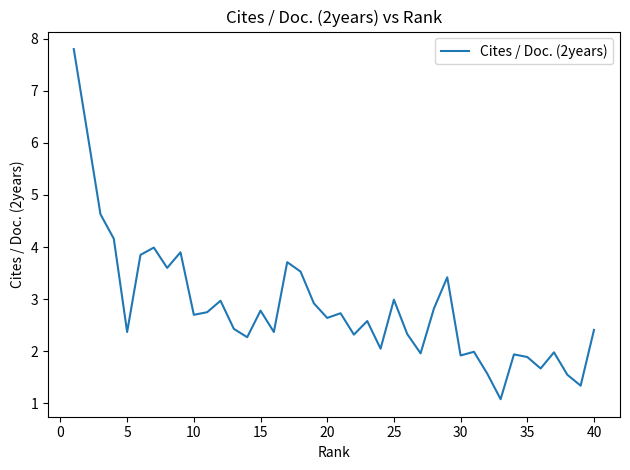

What is the smallest value displayed?

1.1